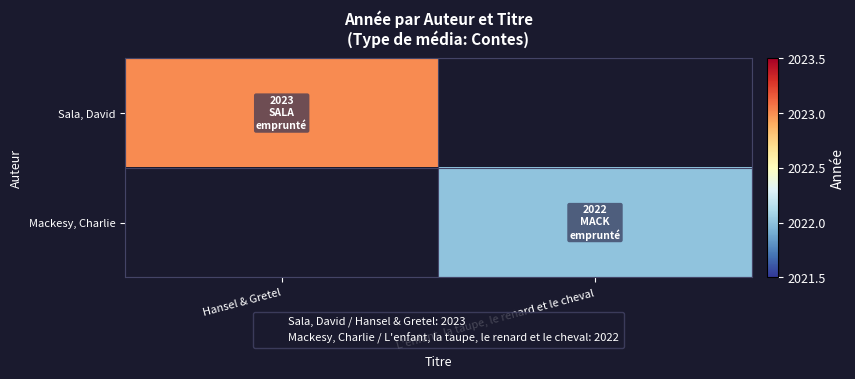

Reading left to right, list all the values displayed in this chart.

Sala, David: Hansel & Gretel=2023	L'enfant, la taupe, le renard et le cheval=0
Mackesy, Charlie: Hansel & Gretel=0	L'enfant, la taupe, le renard et le cheval=2022